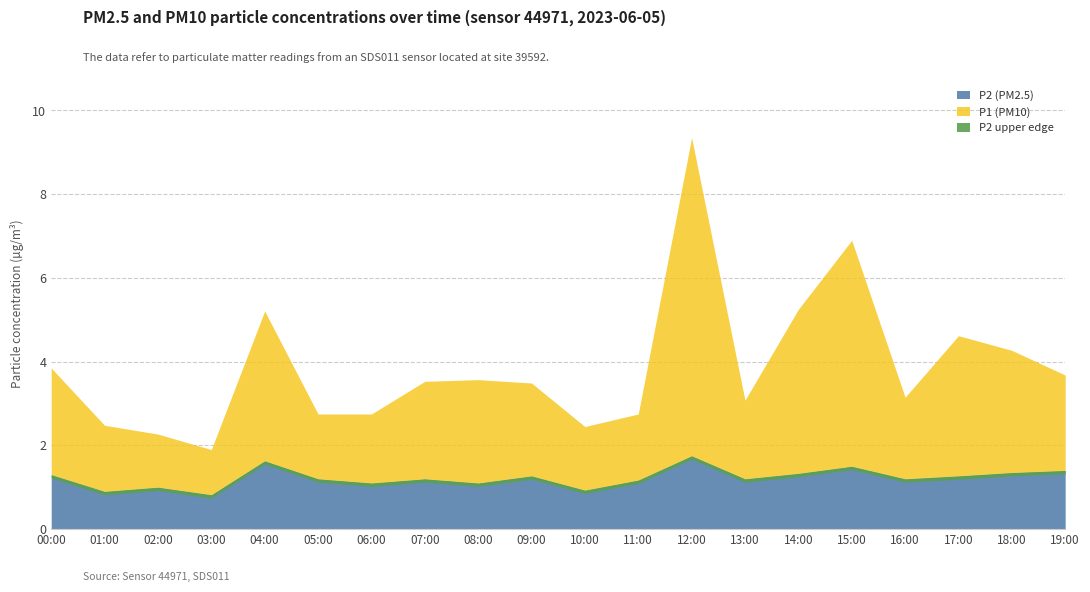

List the series in order of their overall mean, lowest first.

P2, P1